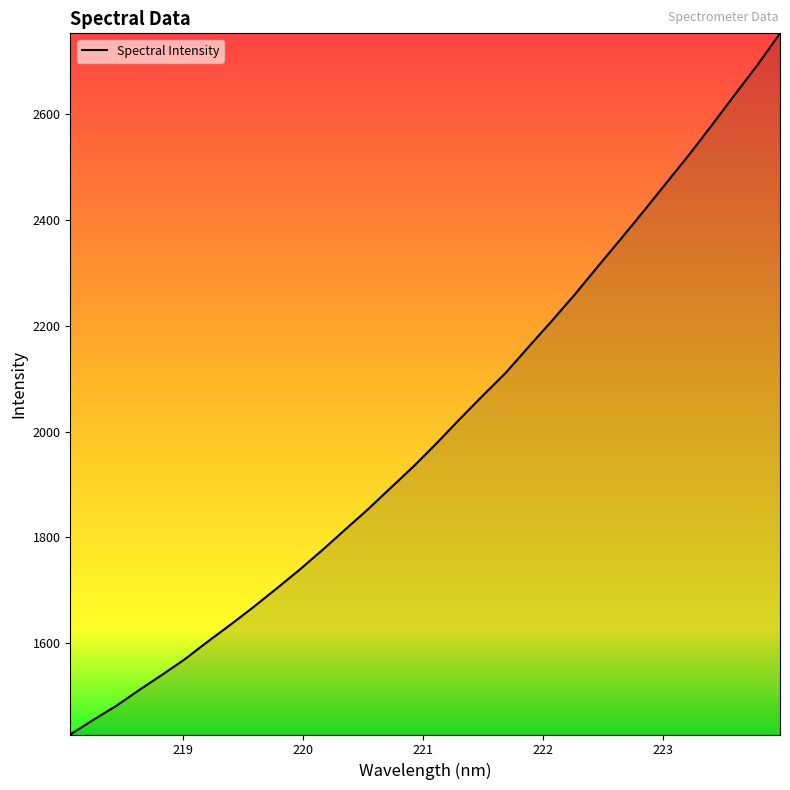

What is the minimum value shown in the chart?

1428.1